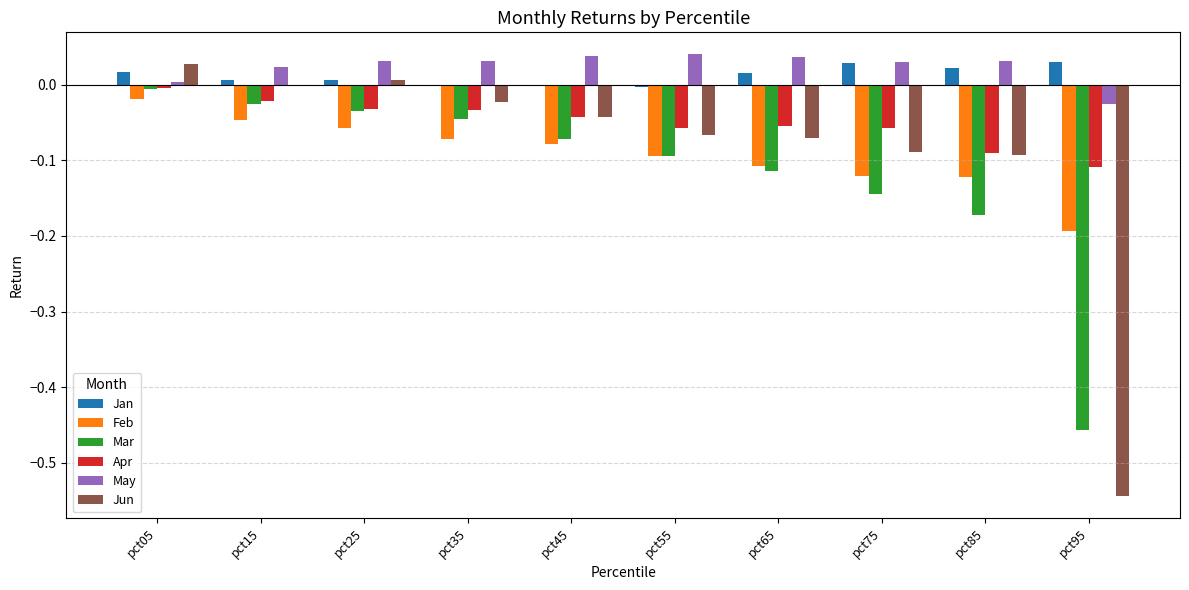

At which category is the sum across all series the highest?

pct05